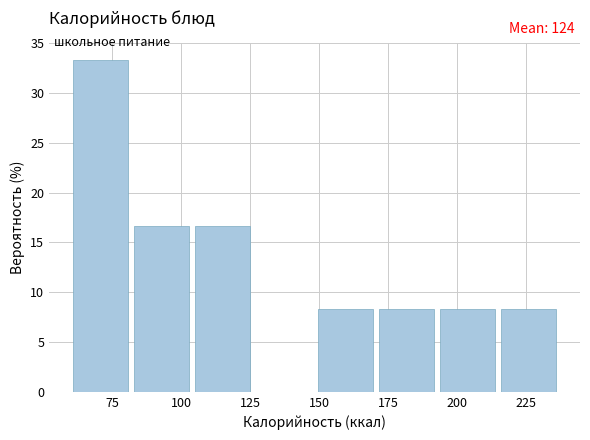

Which range on the x-axis has the tallest bar?

60 to 85